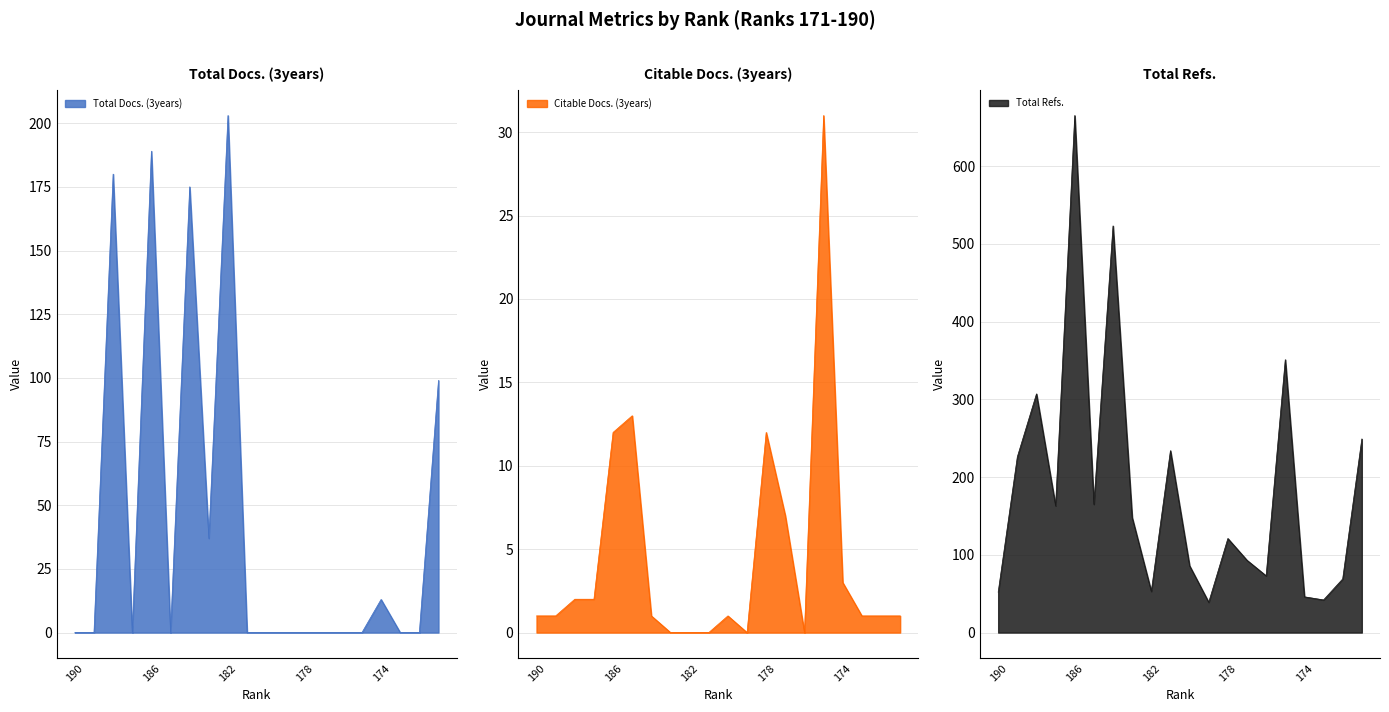

Reading left to right, list all the values displayed in this chart.

Total Docs. (3years): 190=0	189=0	188=180	187=0	186=189	185=0	184=175	183=37	182=203	181=0	180=0	179=0	178=0	177=0	176=0	175=0	174=13	173=0	172=0	171=99
Citable Docs. (3years): 190=1	189=1	188=2	187=2	186=12	185=13	184=1	183=0	182=0	181=0	180=1	179=0	178=12	177=7	176=0	175=31	174=3	173=1	172=1	171=1
Total Refs.: 190=52	189=226	188=307	187=163	186=665	185=165	184=523	183=148	182=53	181=234	180=86	179=39	178=121	177=93	176=73	175=351	174=46	173=42	172=69	171=249